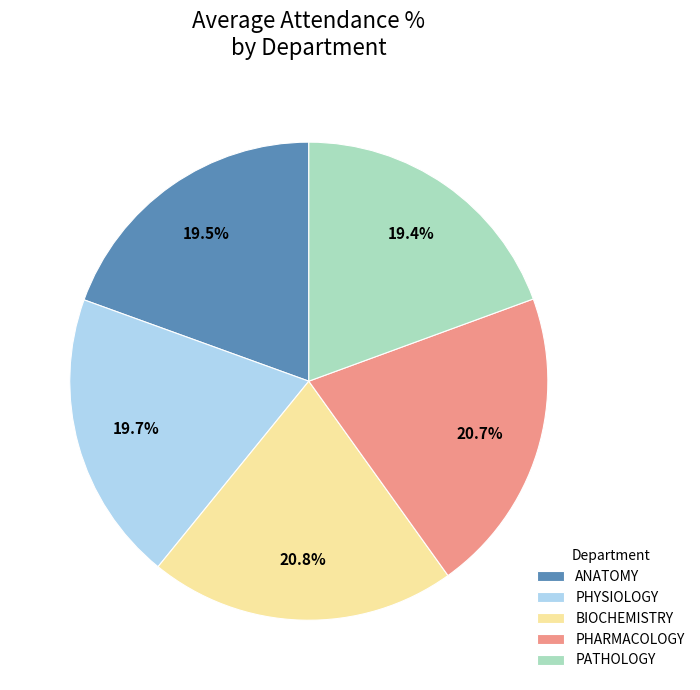

Do BIOCHEMISTRY and PHARMACOLOGY together represent more than half of the pie?

No